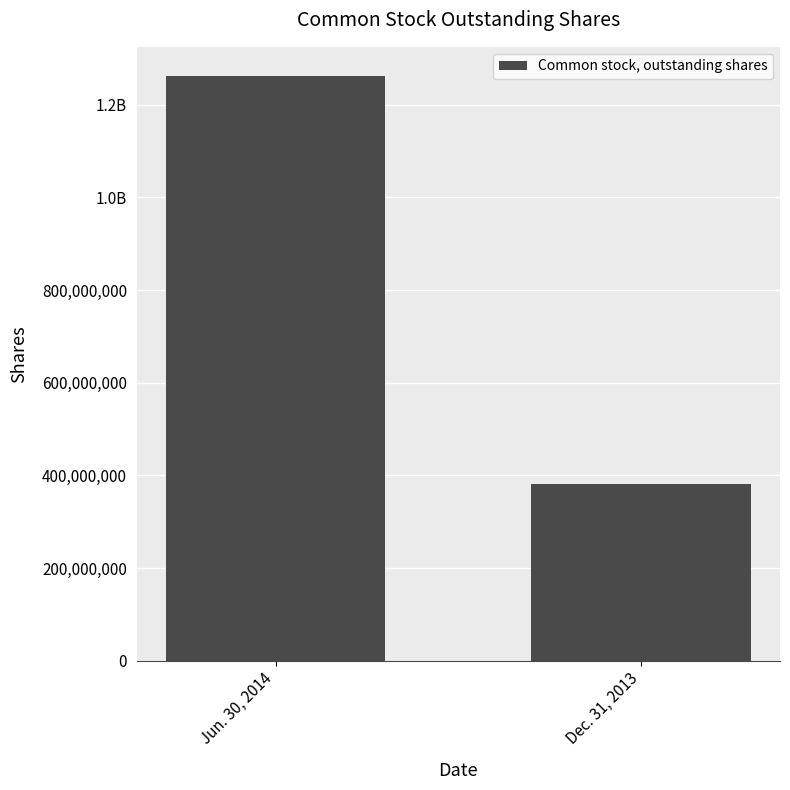

List the labels in order of value, smallest first.

Dec. 31, 2013, Jun. 30, 2014